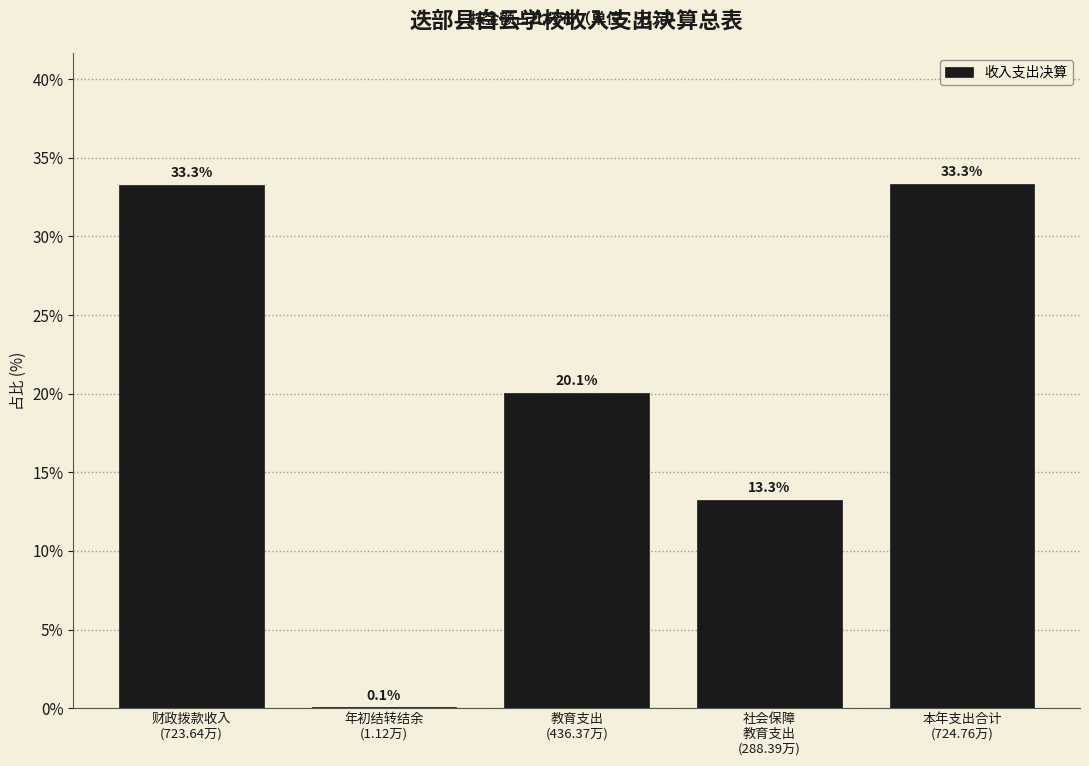

What is the maximum value shown in the chart?

33.3